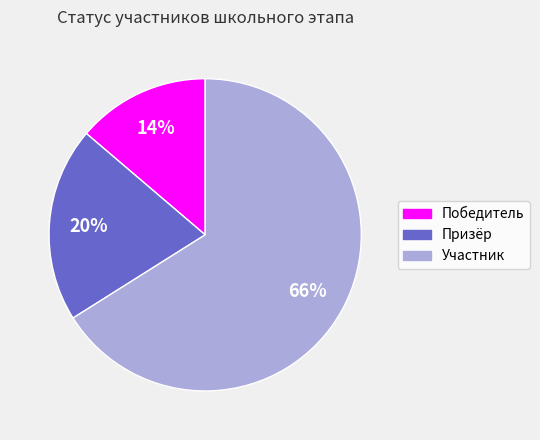

Rank the categories by value from highest to lowest.

Участник, Призёр, Победитель